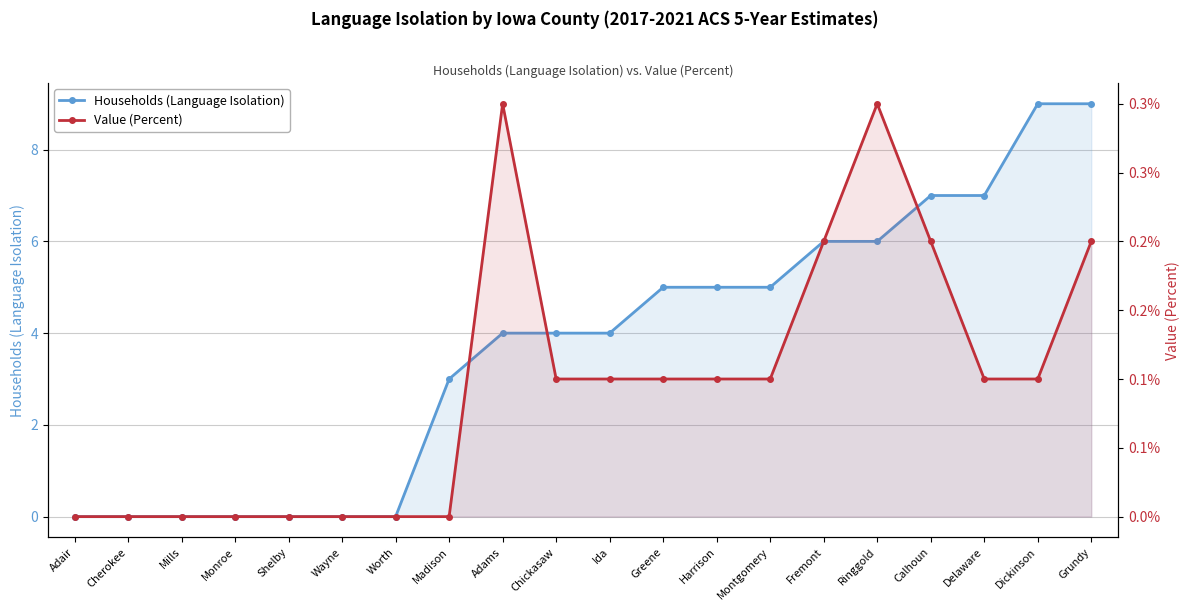

Does the chart display data point markers on the line(s)?

Yes